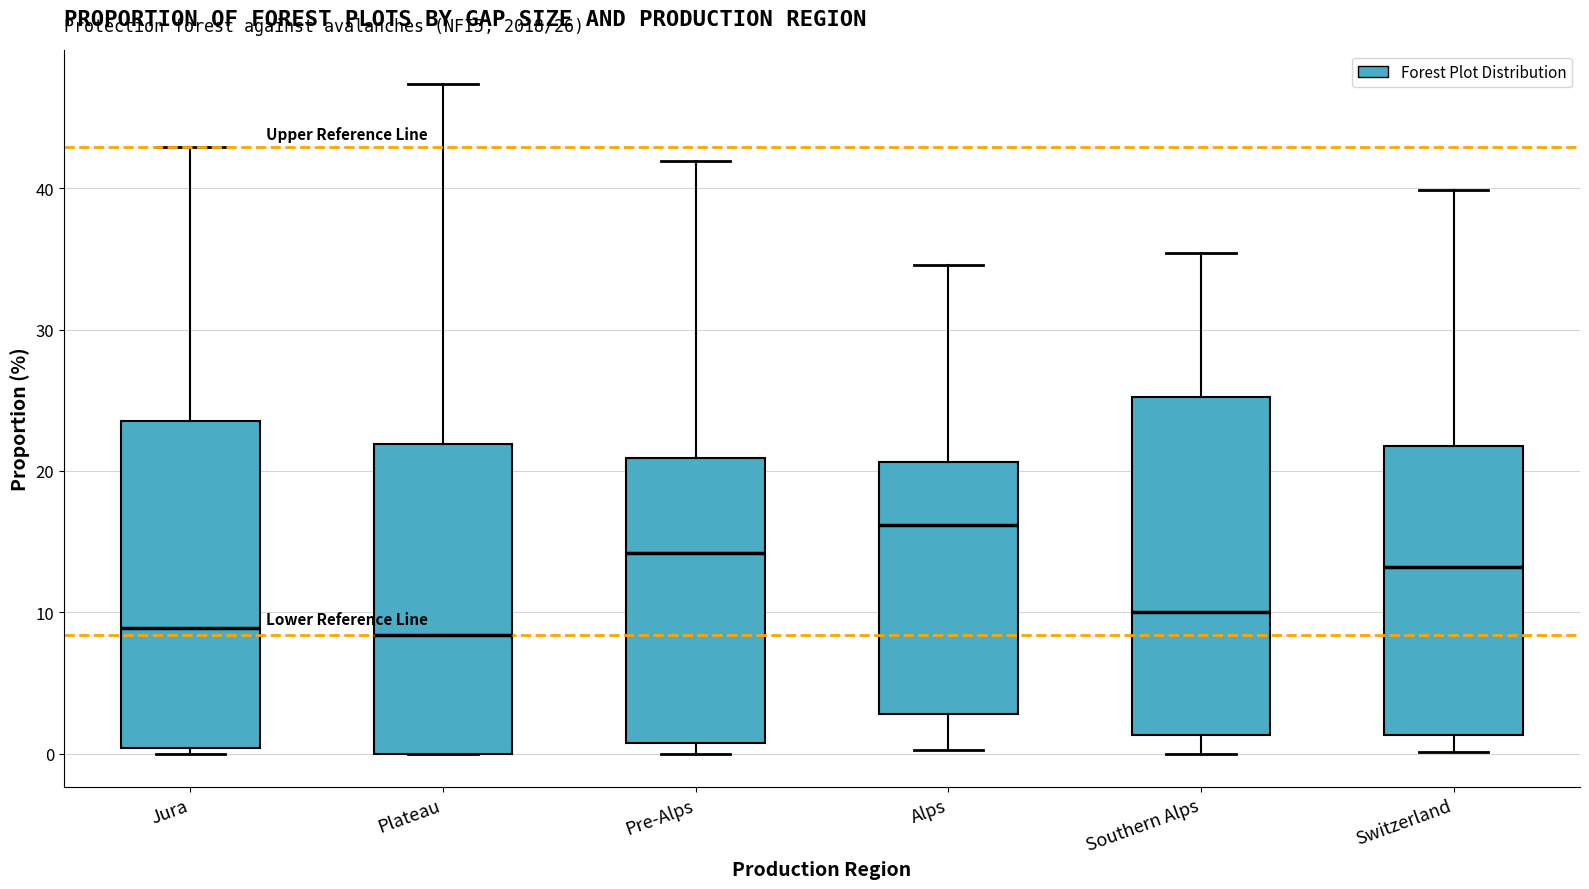

Which box has the highest median line?

Alps